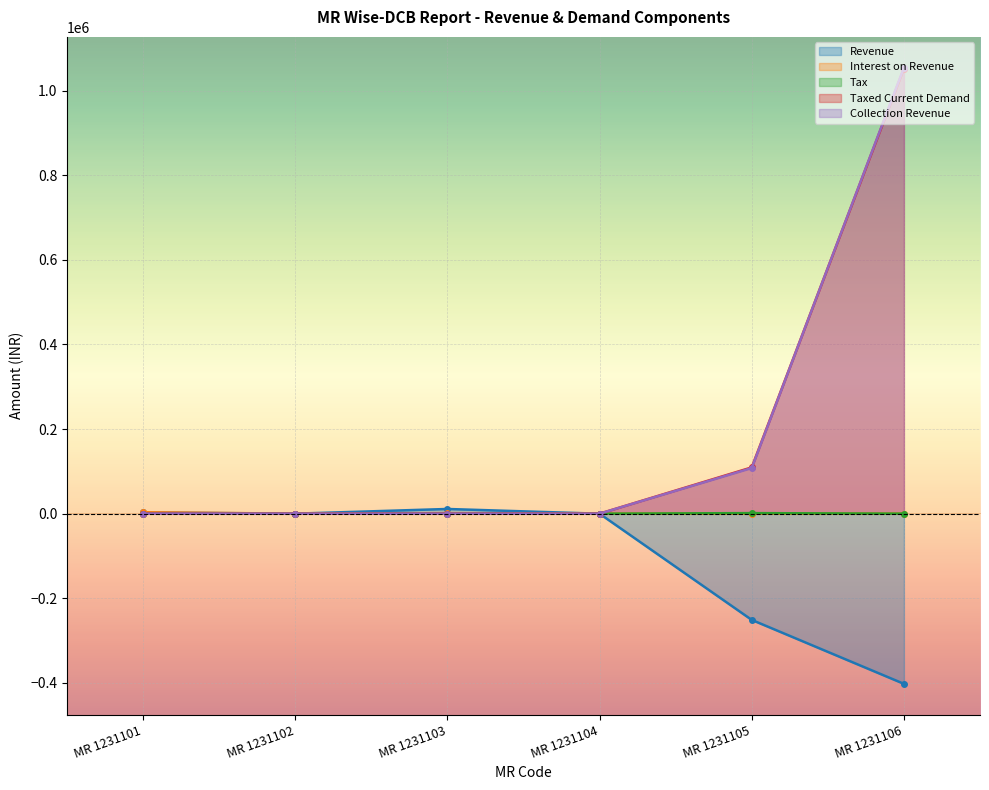

What is the maximum value shown in the chart?

1053905.5